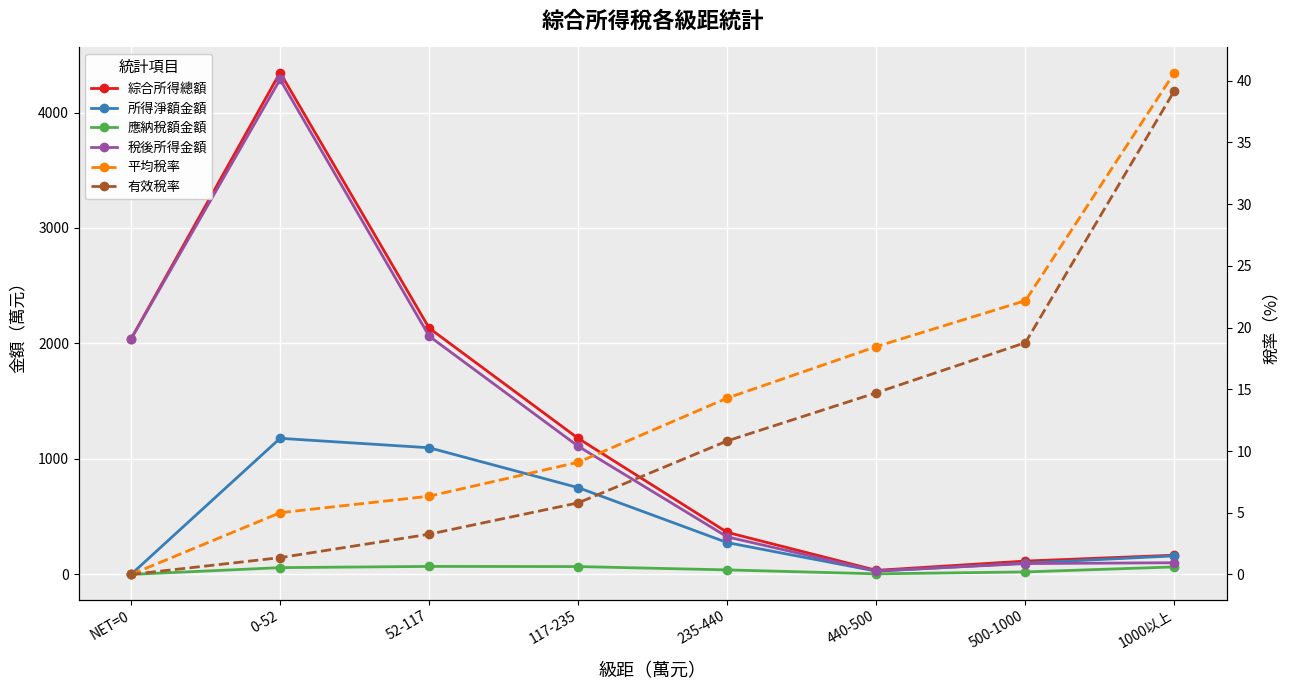

Where is the first local minimum for 所得淨額金額?

440-500